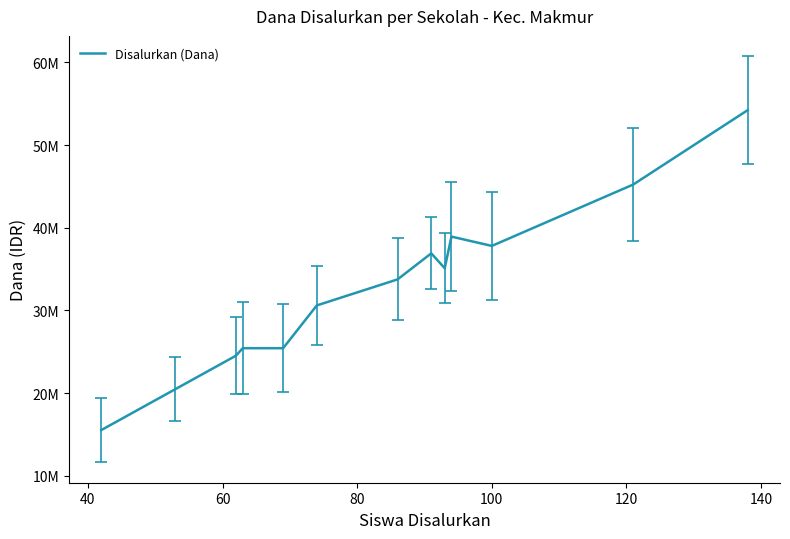

Does the chart have visible grid lines?

No